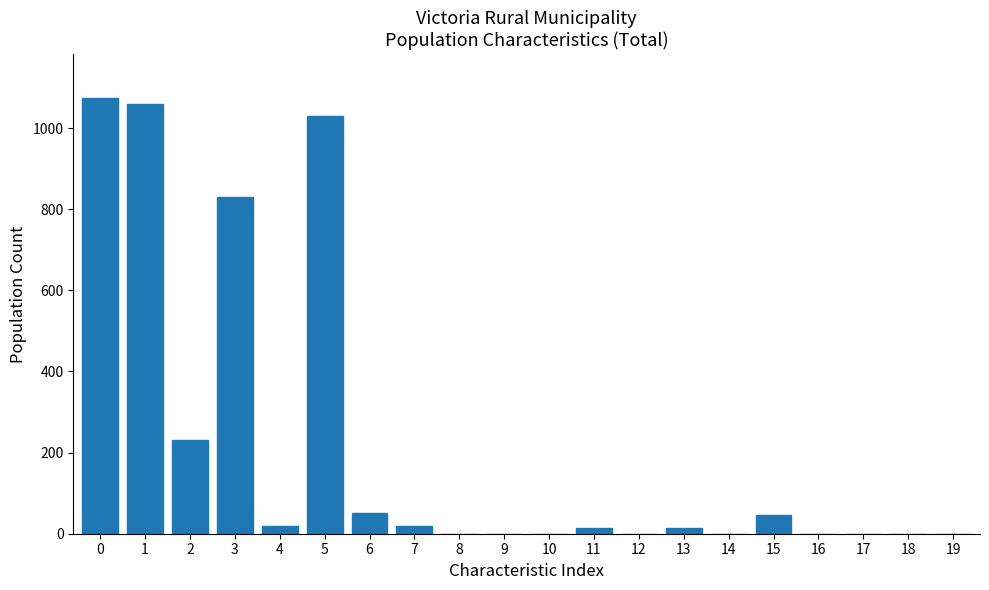

Reading left to right, what are all the values shown in this chart?

0=1075	1=1060	2=230	3=830	4=20	5=1030	6=50	7=20	8=0	9=0	10=0	11=15	12=0	13=15	14=0	15=45	16=0	17=0	18=0	19=0